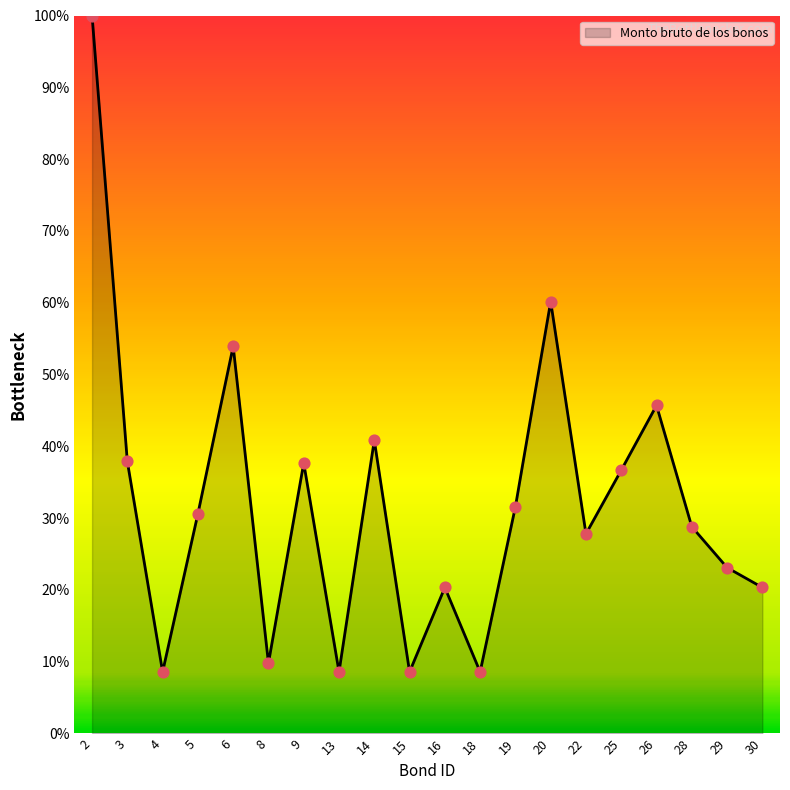

Between 14 and 28, which is larger?

14